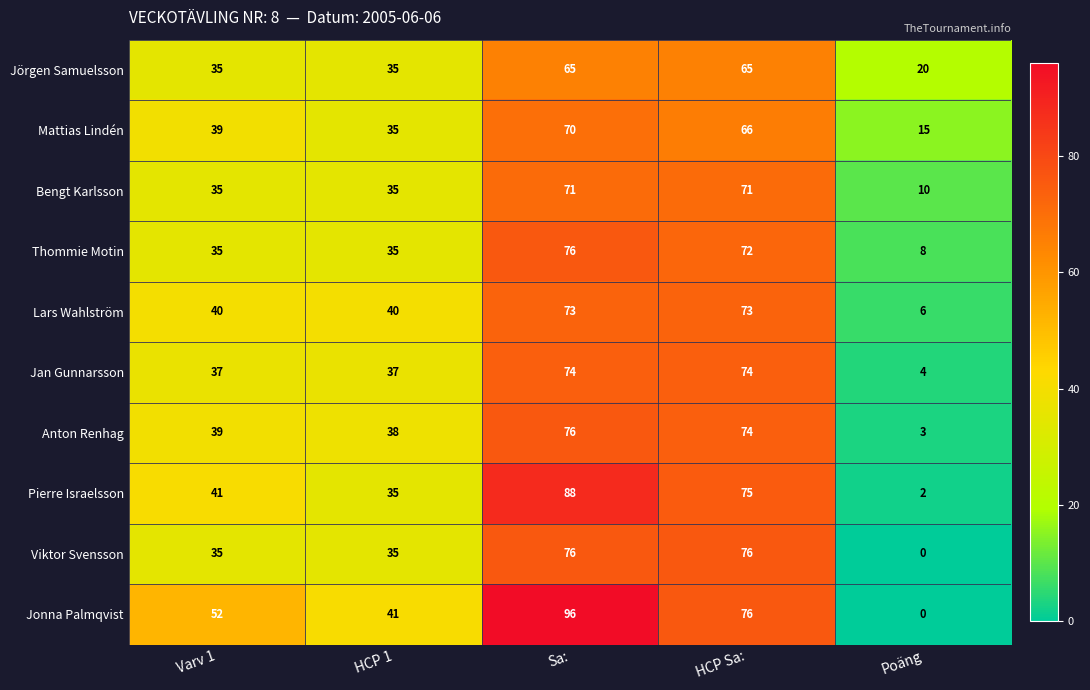

At which label is Anton Renhag closest to 39?

Varv 1